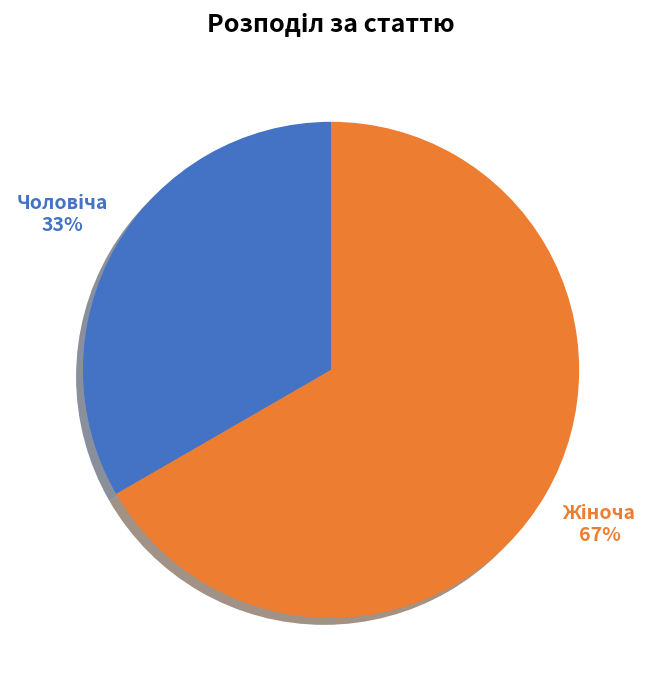

Is there a majority slice in this chart?

Yes